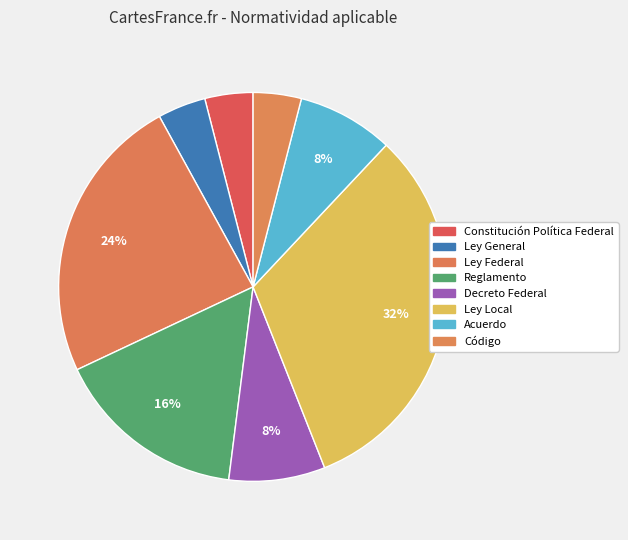

Count the number of slices in the pie.

8